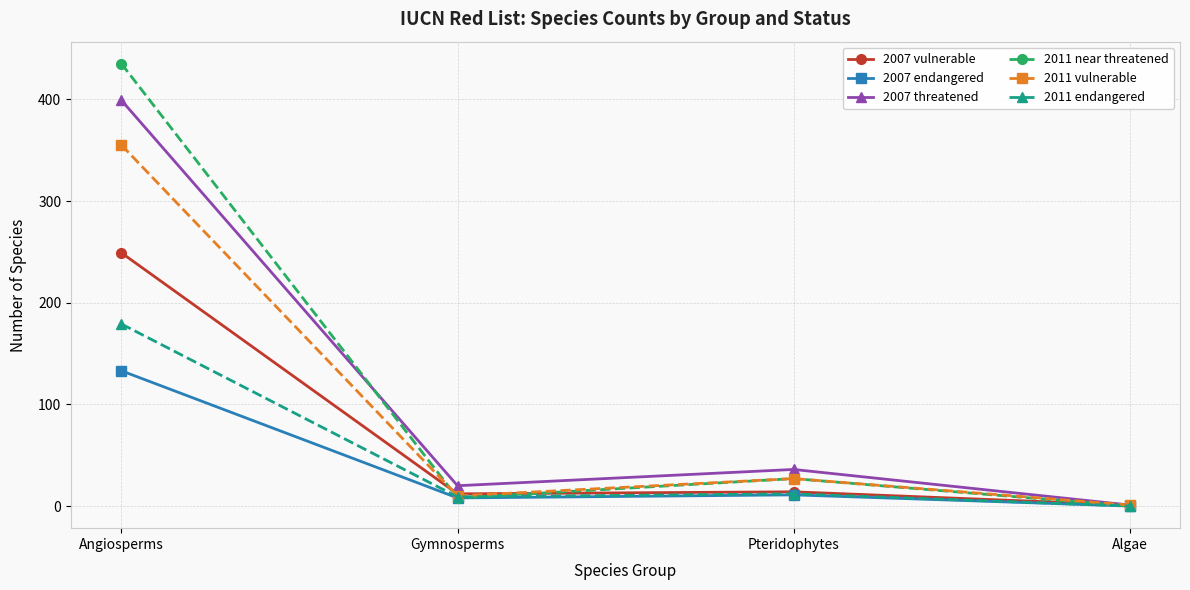

At which category does 2011 near threatened reach its first local valley?

Gymnosperms